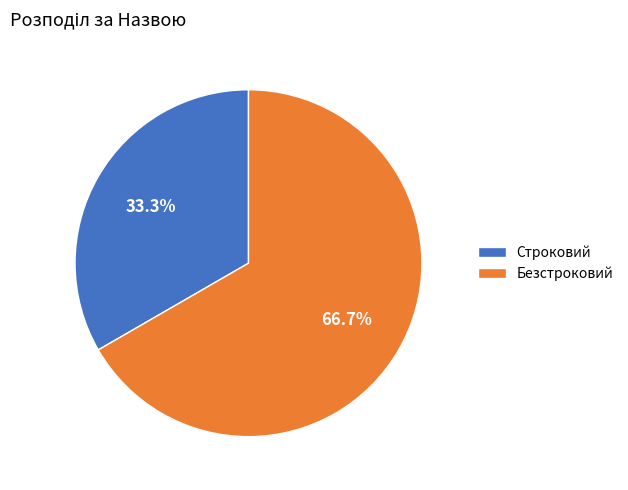

To the nearest percent, what is the combined percentage of Строковий and Безстроковий?

100%